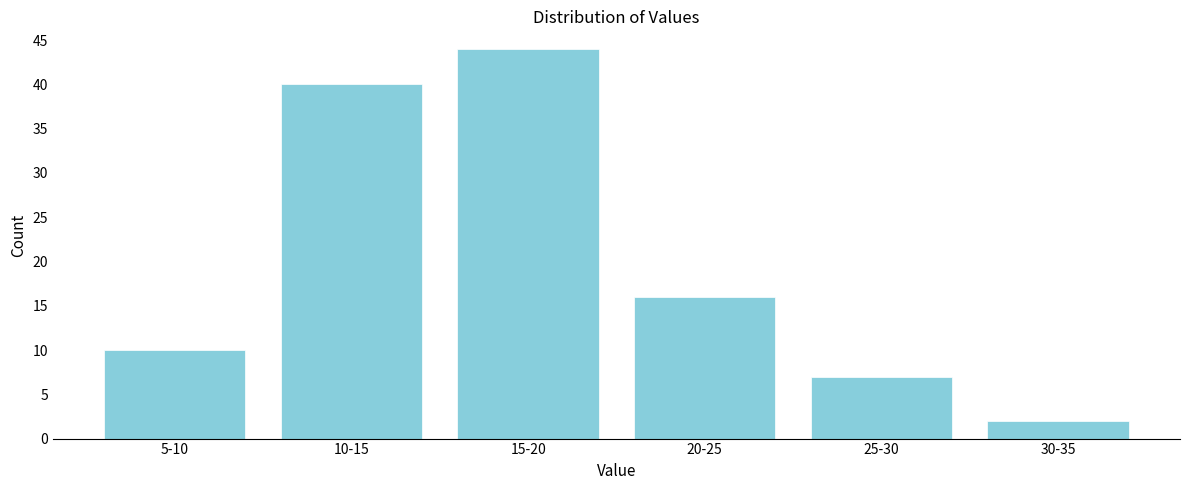

Reading left to right, list all the values displayed in this chart.

5-10=10	10-15=40	15-20=44	20-25=16	25-30=7	30-35=2